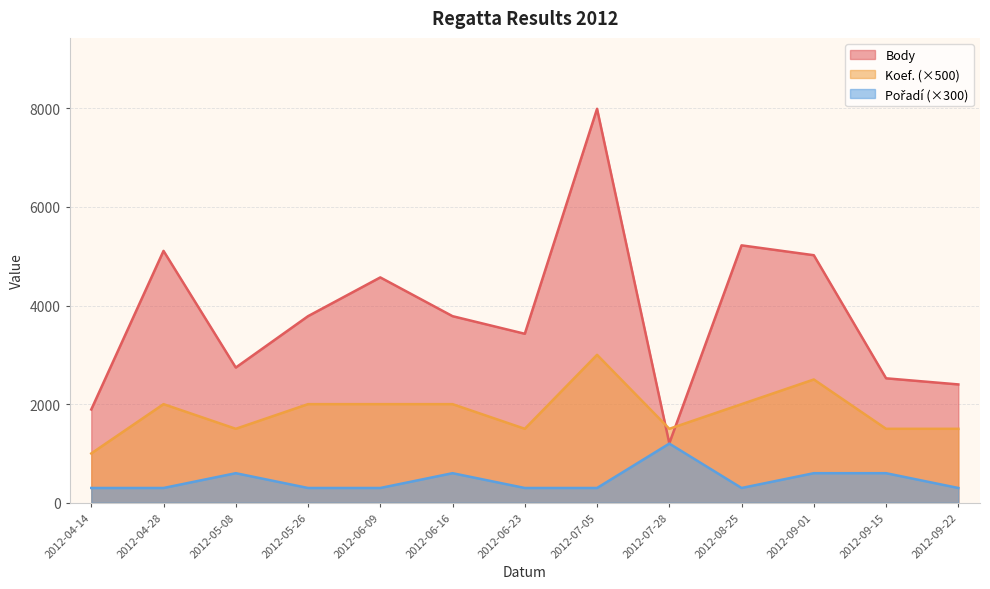

True or false: Body and Pořadí intersect in this chart.

False